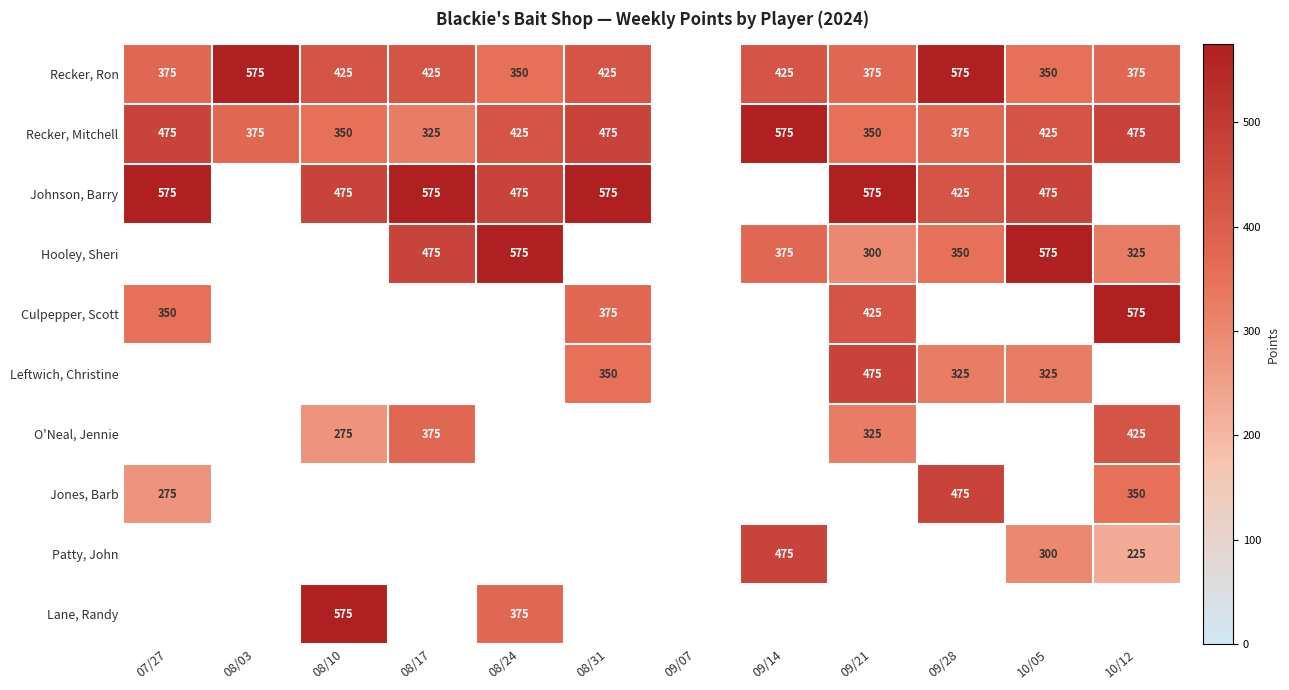

True or false: Recker, Ron has a value of 744 at 08/17.

False